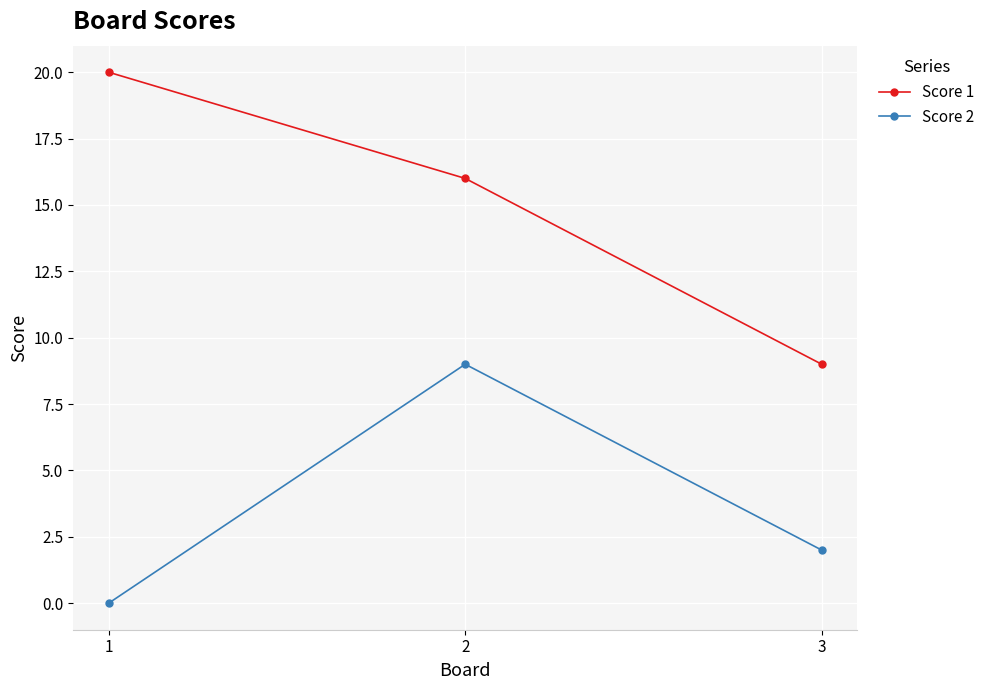

What is the sum of all Score 1 values?

45